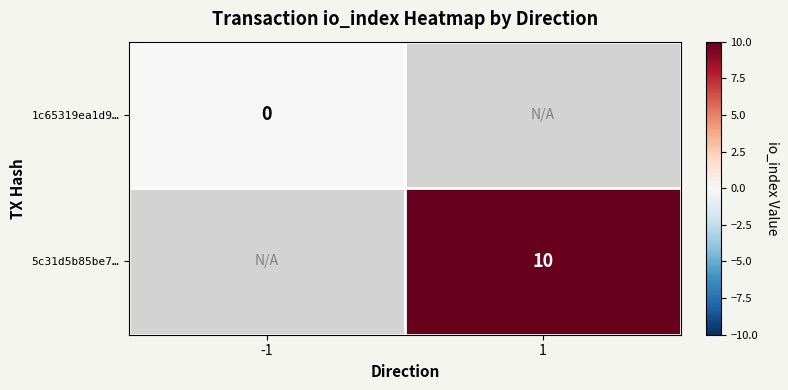

Count the number of categories in the chart.

2